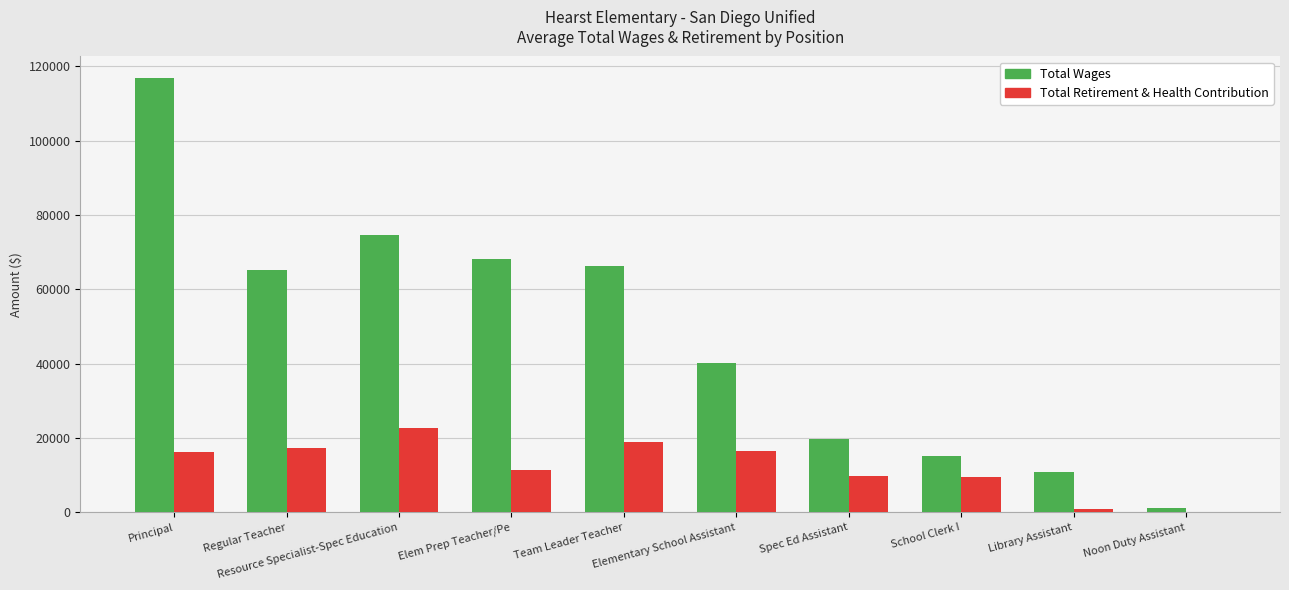

Between Elementary School Assistant and Spec Ed Assistant, which series saw the biggest shift?

Total Wages